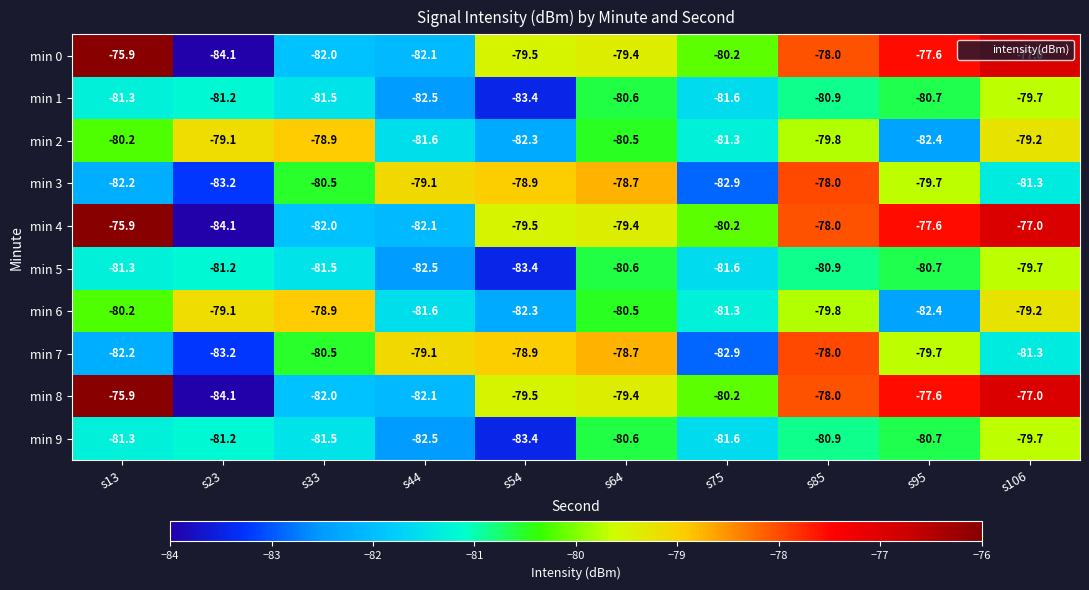

Where does the min 1 series first go above -81?

s64